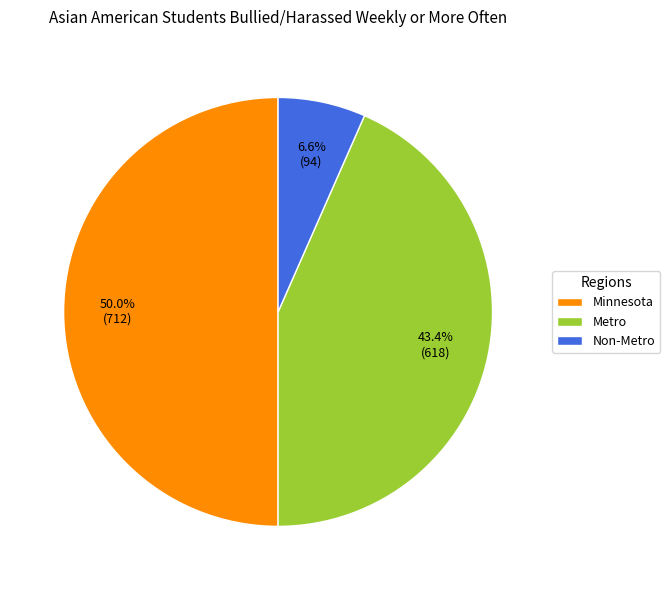

Does Metro account for over 50% of the chart?

No